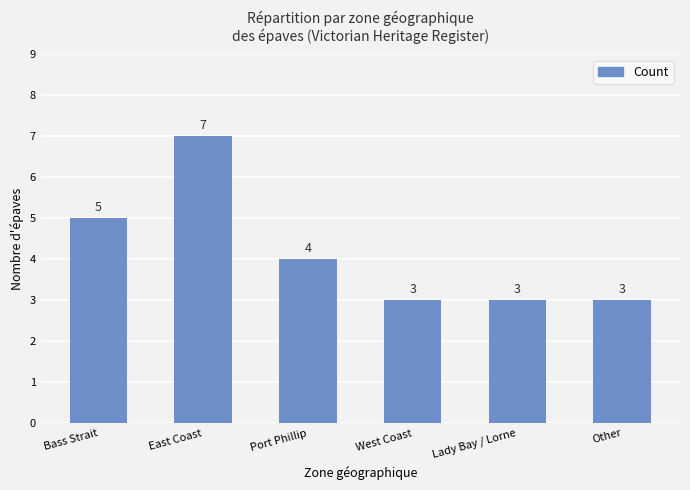

What is the value of the 4th bar from the left?

3